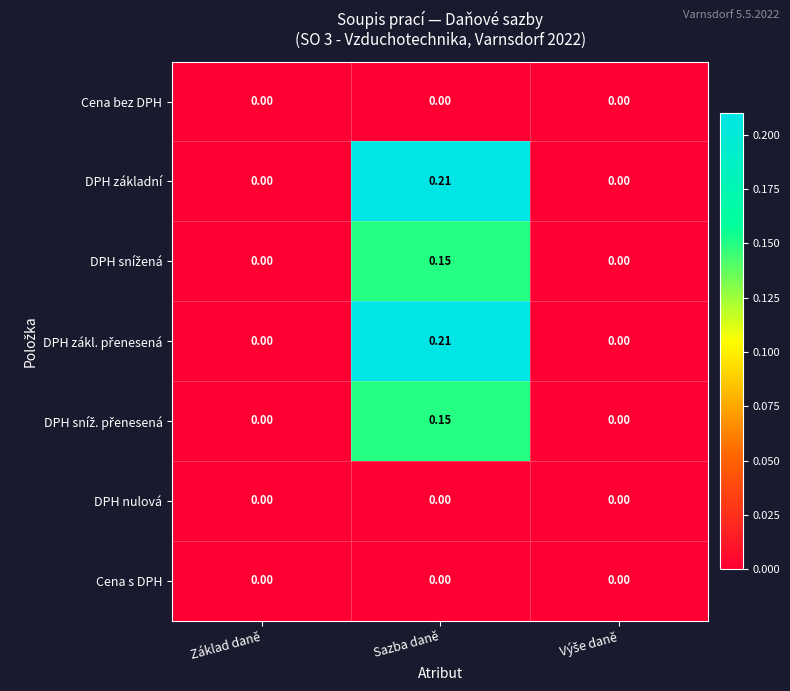

What is the total value across all series at Sazba daně?

0.7